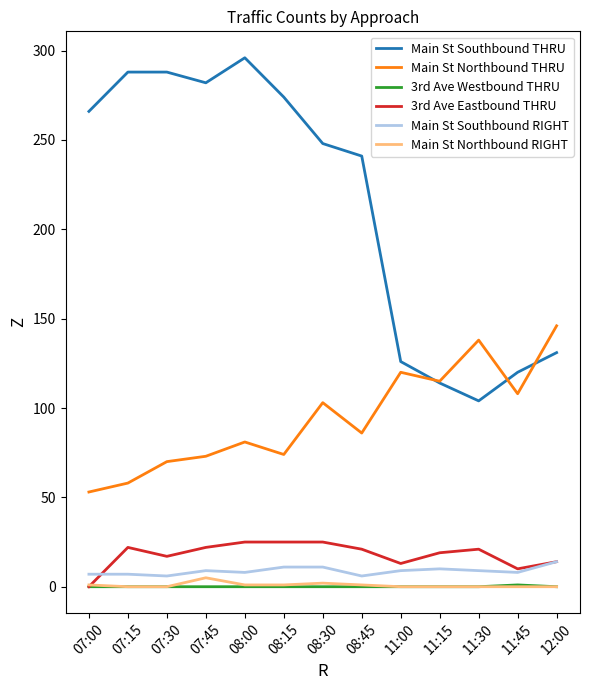

Which series has the widest spread of values?

Main St Southbound THRU